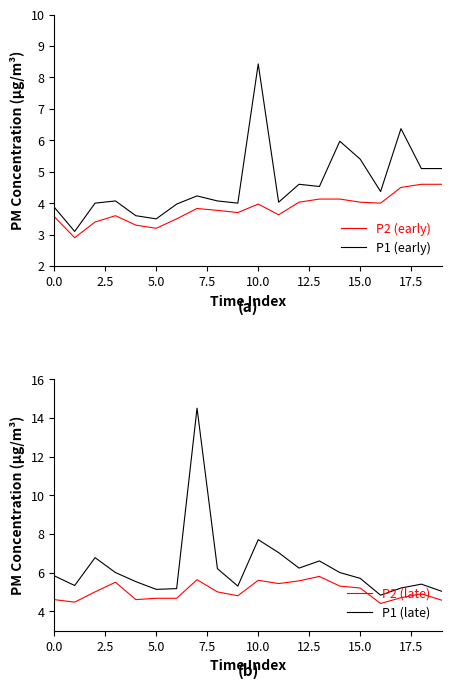

What is the sum of all P1 (early) values?

92.3